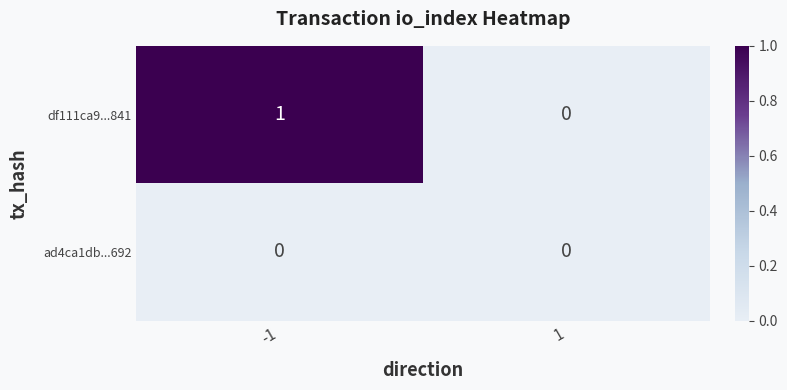

At which category is the sum across all series the highest?

-1